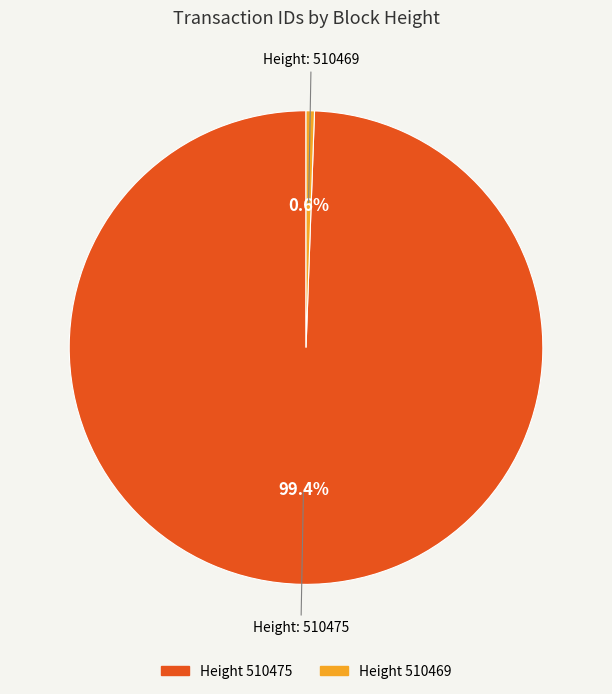

Does any single category account for the majority?

Yes